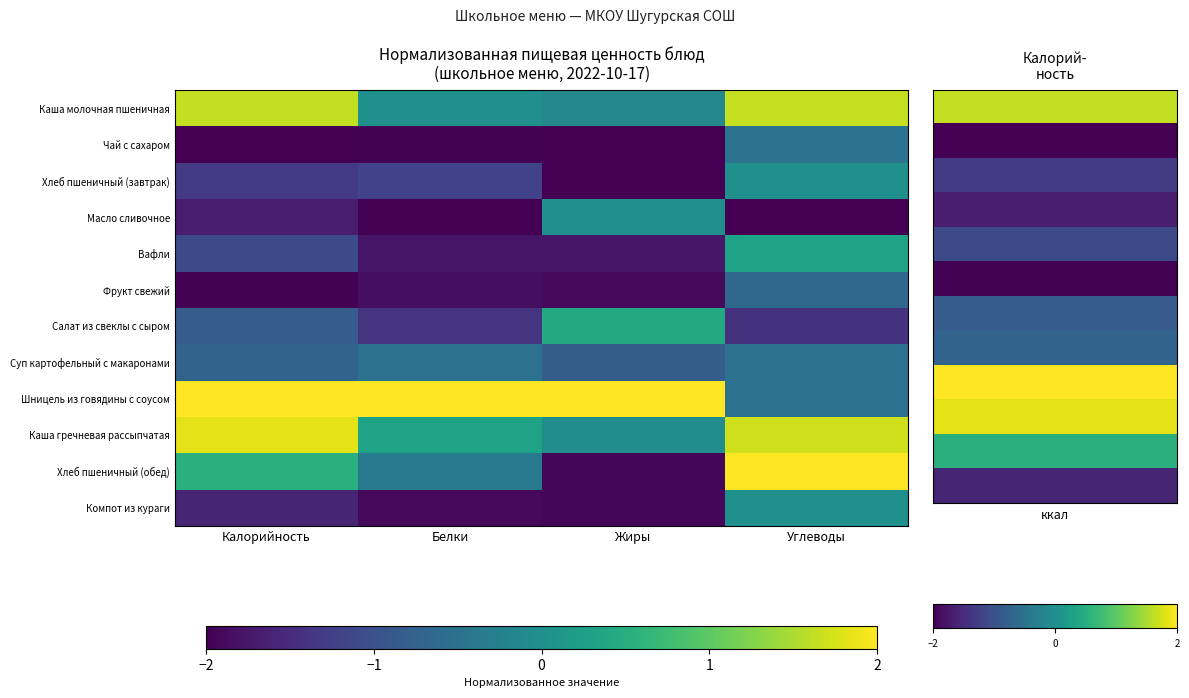

Reading left to right, transcribe all the data shown in this chart.

Каша молочная пшеничная: Калорийность=1.6	Белки=0.0	Жиры=-0.1	Углеводы=1.6
Чай с сахаром: Калорийность=-2.0	Белки=-2.0	Жиры=-2.0	Углеводы=-0.5
Хлеб пшеничный (завтрак): Калорийность=-1.3	Белки=-1.2	Жиры=-2.0	Углеводы=0.0
Масло сливочное: Калорийность=-1.7	Белки=-2.0	Жиры=0.0	Углеводы=-2.0
Вафли: Калорийность=-1.1	Белки=-1.8	Жиры=-1.8	Углеводы=0.3
Фрукт свежий: Калорийность=-2.0	Белки=-1.9	Жиры=-1.9	Углеводы=-0.7
Салат из свеклы с сыром: Калорийность=-0.8	Белки=-1.4	Жиры=0.4	Углеводы=-1.4
Суп картофельный с макаронами: Калорийность=-0.7	Белки=-0.5	Жиры=-0.8	Углеводы=-0.5
Шницель из говядины с соусом: Калорийность=2.0	Белки=2.0	Жиры=2.0	Углеводы=-0.5
Каша гречневая рассыпчатая: Калорийность=1.8	Белки=0.3	Жиры=-0.0	Углеводы=1.7
Хлеб пшеничный (обед): Калорийность=0.5	Белки=-0.4	Жиры=-1.9	Углеводы=2.0
Компот из кураги: Калорийность=-1.6	Белки=-1.9	Жиры=-1.9	Углеводы=0.0